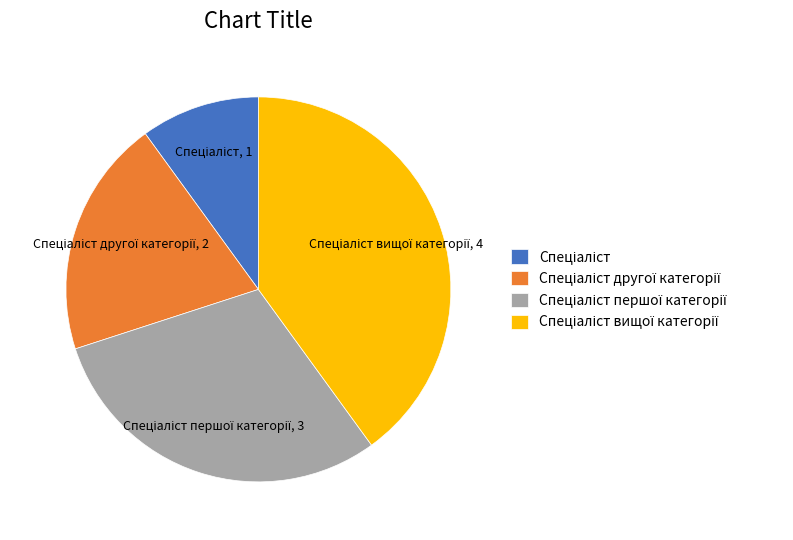

Does any single category account for the majority?

No